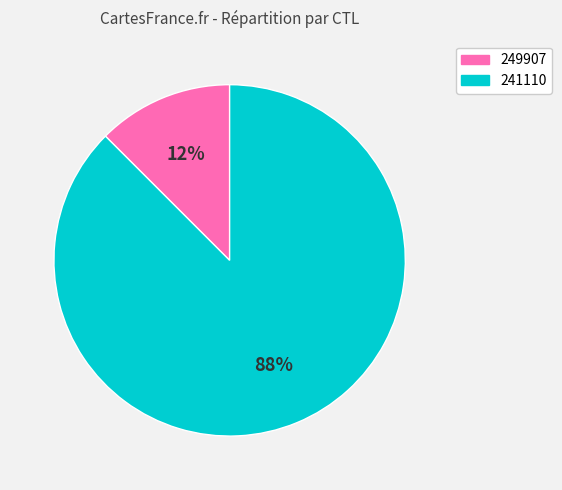

To the nearest percent, what is the combined percentage of 249907 and 241110?

100%